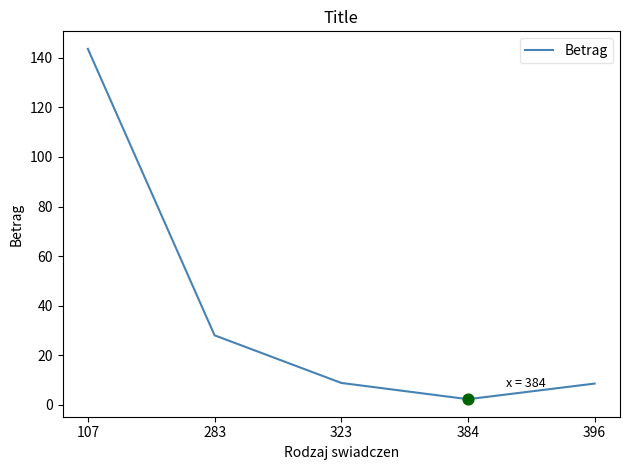

Which has a higher value, 323 or 107?

107